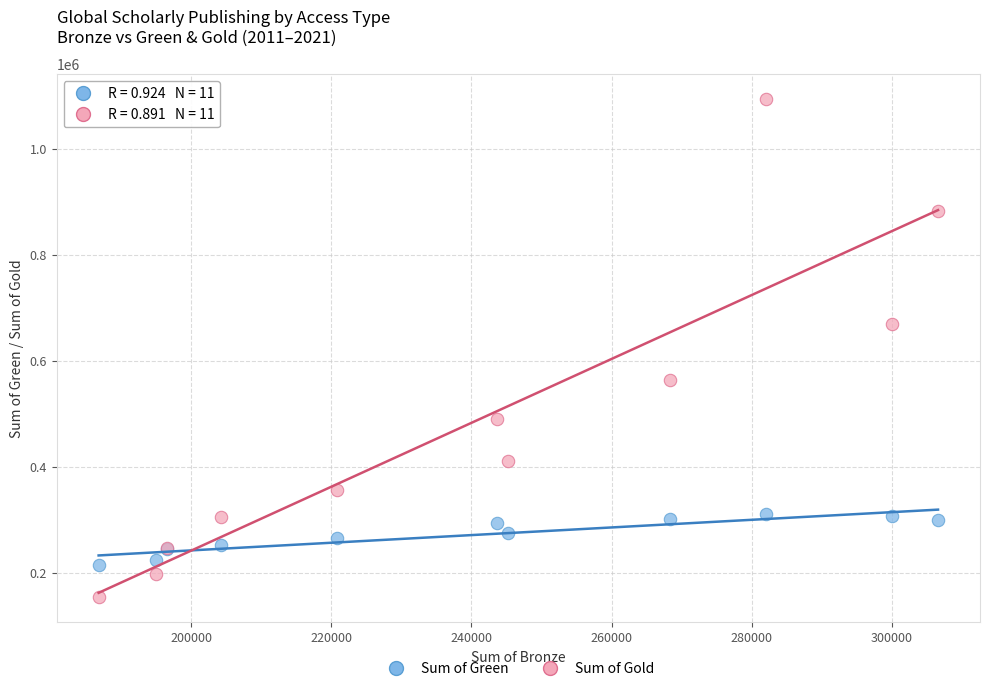

Which series reaches the minimum Y coordinate?

Sum of Gold